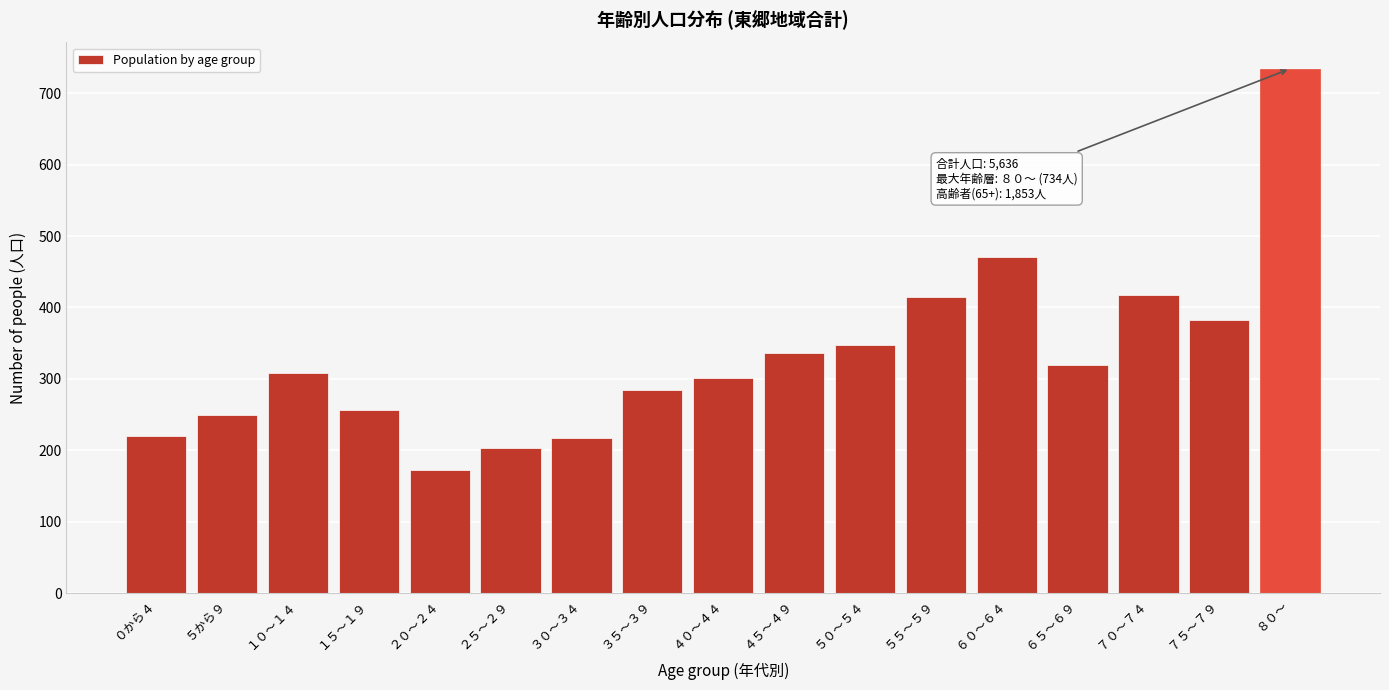

What is the minimum value shown in the chart?

173